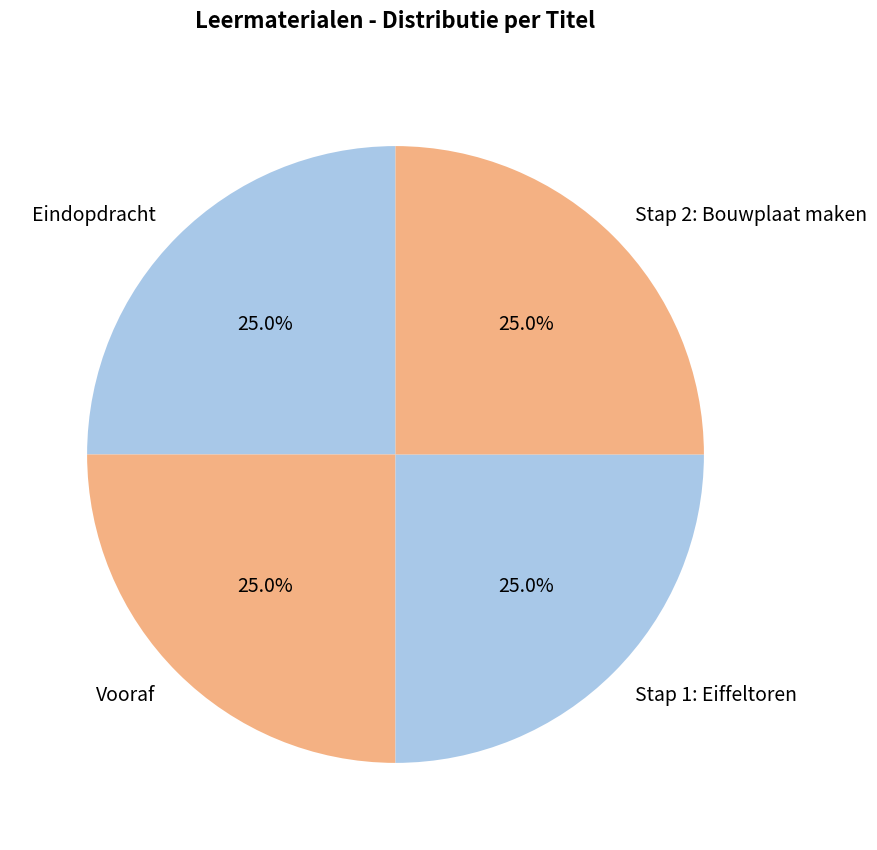

Is Stap 2: Bouwplaat maken the majority of the pie?

No